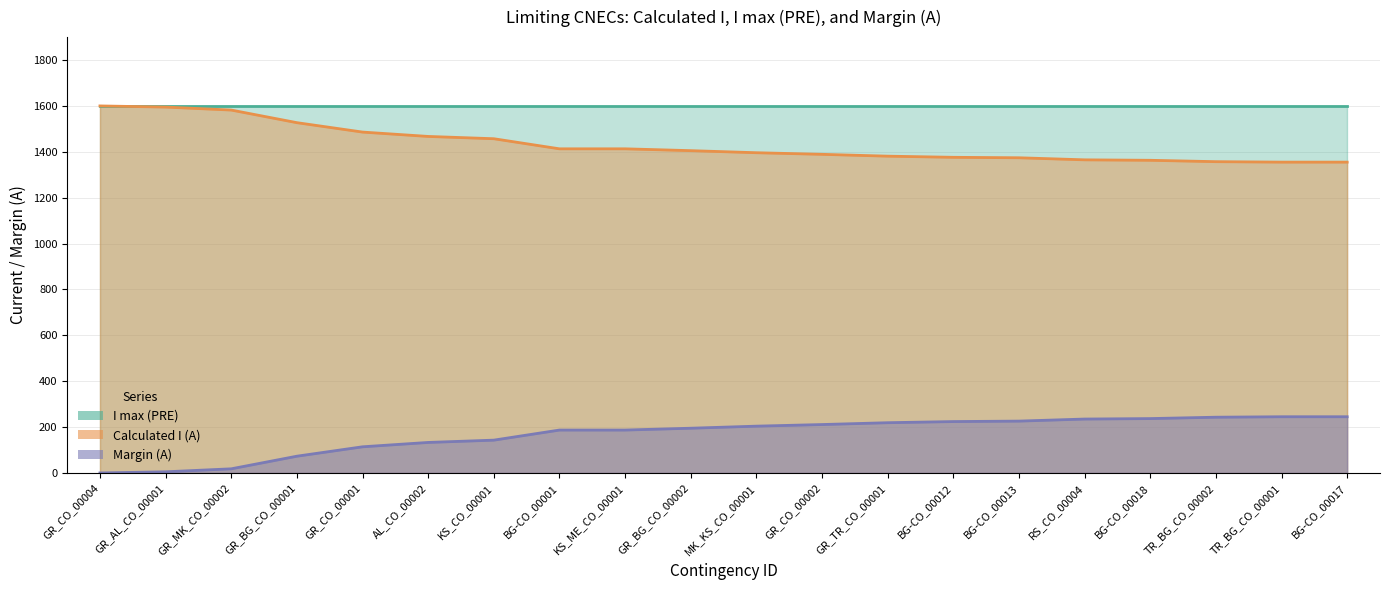

Reading right to left, extract all data points from this chart.

I max (PRE): BG-CO_00017=1600	TR_BG_CO_00001=1600	TR_BG_CO_00002=1600	BG-CO_00018=1600	RS_CO_00004=1600	BG-CO_00013=1600	BG-CO_00012=1600	GR_TR_CO_00001=1600	GR_CO_00002=1600	MK_KS_CO_00001=1600	GR_BG_CO_00002=1600	KS_ME_CO_00001=1600	BG-CO_00001=1600	KS_CO_00001=1600	AL_CO_00002=1600	GR_CO_00001=1600	GR_BG_CO_00001=1600	GR_MK_CO_00002=1600	GR_AL_CO_00001=1600	GR_CO_00004=1600
Calculated I (A): BG-CO_00017=1355	TR_BG_CO_00001=1355	TR_BG_CO_00002=1357	BG-CO_00018=1363	RS_CO_00004=1365	BG-CO_00013=1374	BG-CO_00012=1376	GR_TR_CO_00001=1381	GR_CO_00002=1389	MK_KS_CO_00001=1396	GR_BG_CO_00002=1405	KS_ME_CO_00001=1413	BG-CO_00001=1413	KS_CO_00001=1457	AL_CO_00002=1467	GR_CO_00001=1486	GR_BG_CO_00001=1527	GR_MK_CO_00002=1582	GR_AL_CO_00001=1595	GR_CO_00004=1600
Margin (A): BG-CO_00017=245	TR_BG_CO_00001=245	TR_BG_CO_00002=243	BG-CO_00018=237	RS_CO_00004=235	BG-CO_00013=226	BG-CO_00012=224	GR_TR_CO_00001=219	GR_CO_00002=211	MK_KS_CO_00001=204	GR_BG_CO_00002=195	KS_ME_CO_00001=187	BG-CO_00001=187	KS_CO_00001=143	AL_CO_00002=133	GR_CO_00001=114	GR_BG_CO_00001=73	GR_MK_CO_00002=18	GR_AL_CO_00001=5	GR_CO_00004=0